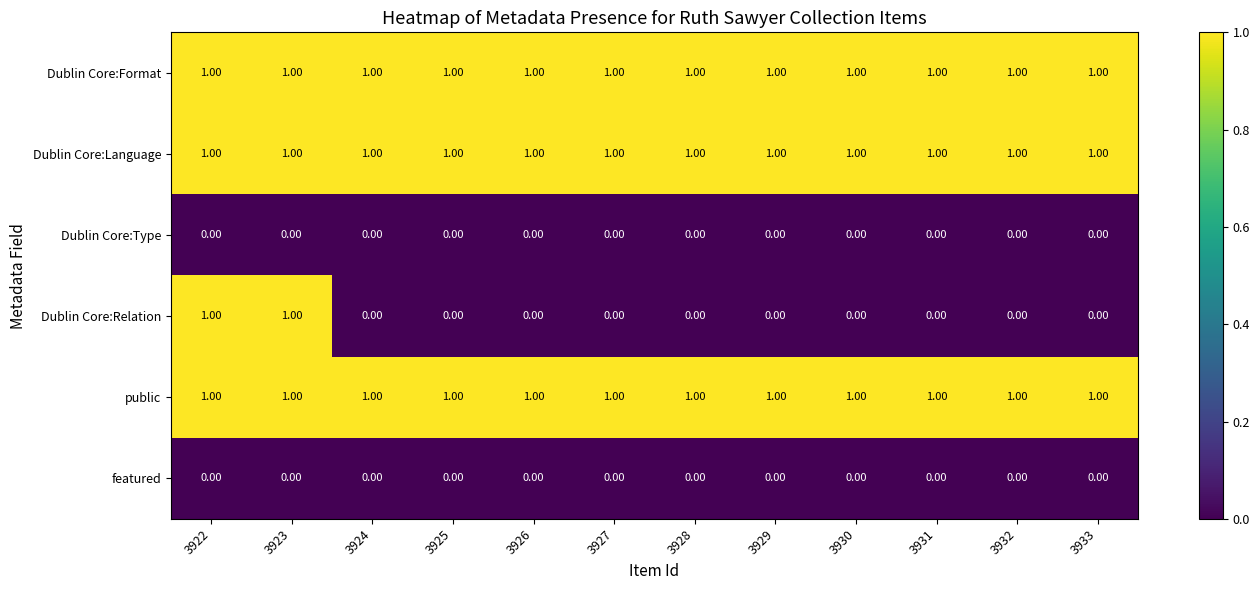

At how many categories does at least one series exceed 0?

12